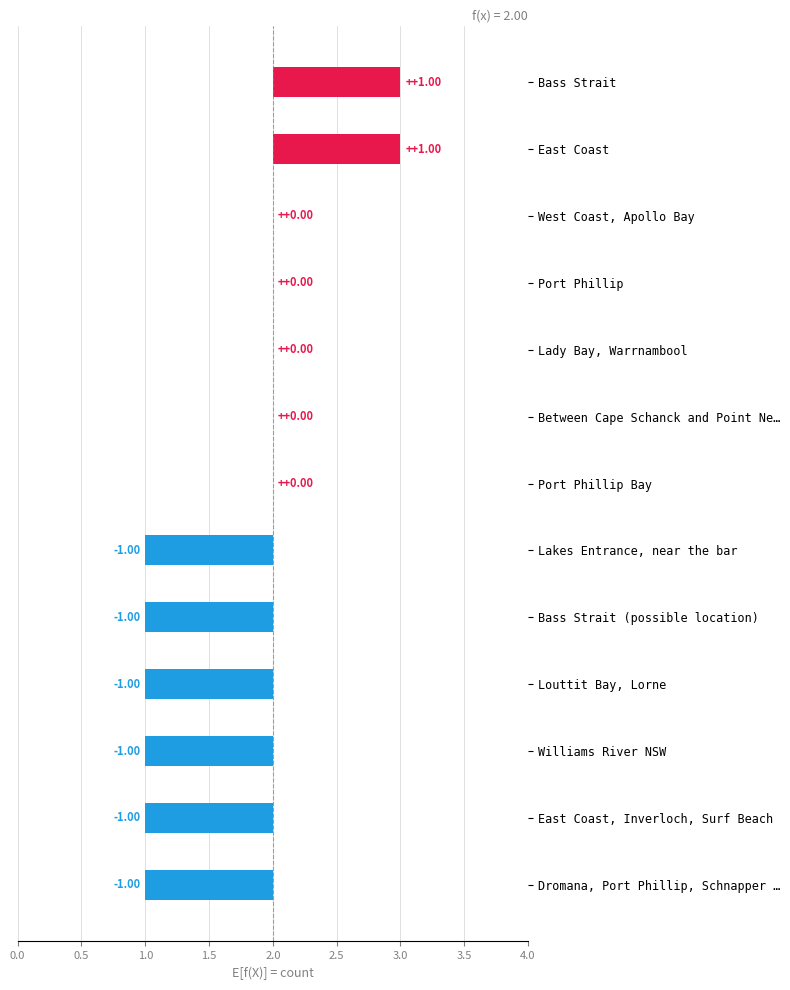

What is the approximate value at Louttit Bay, Lorne?

-1